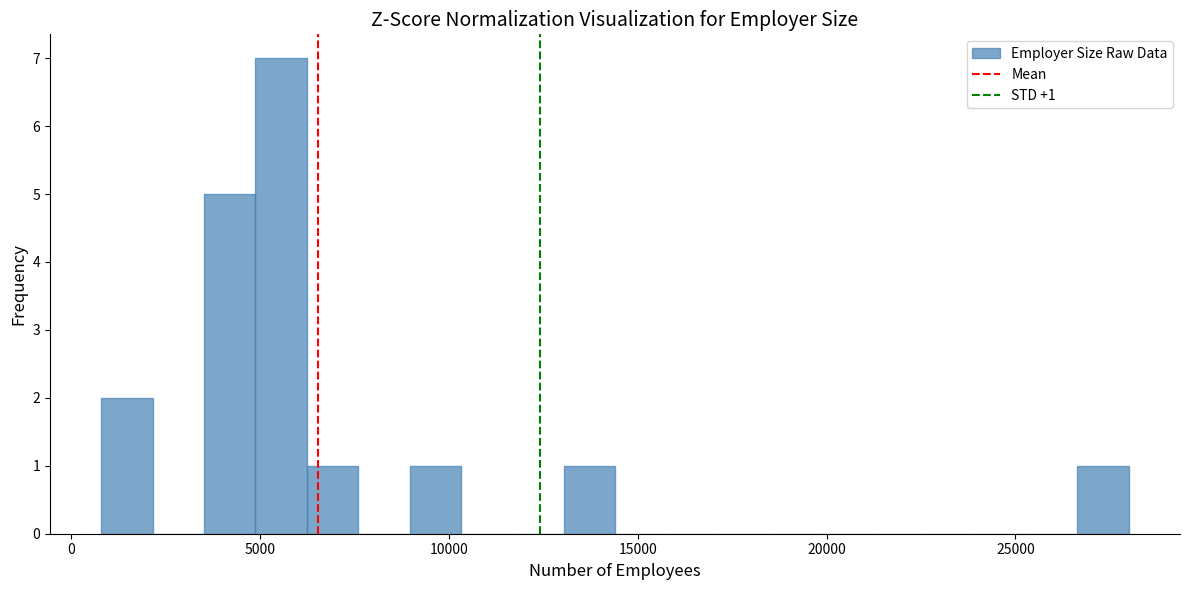

Read against the x-axis, roughly where is the centre of the tallest bar?

5500